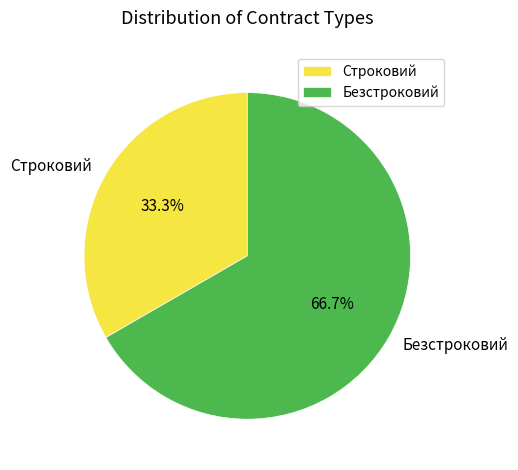

How many segments does this pie chart have?

2